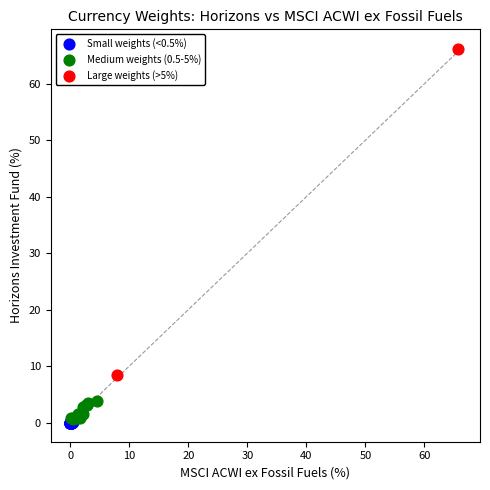

What are all the series names shown in the legend?

Small weights (<0.5%), Medium weights (0.5-5%), Large weights (>5%)